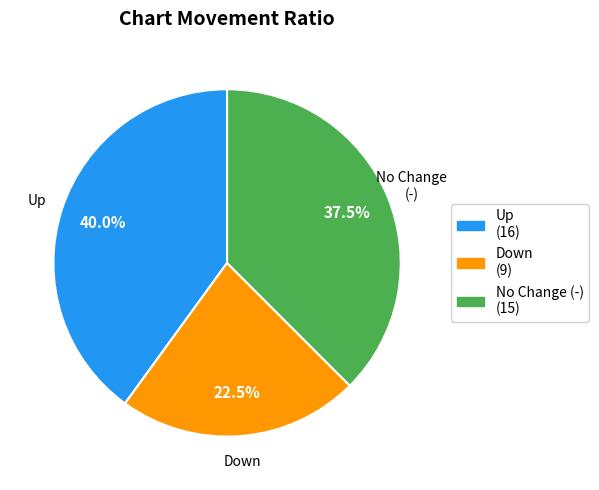

Does any single category account for the majority?

No